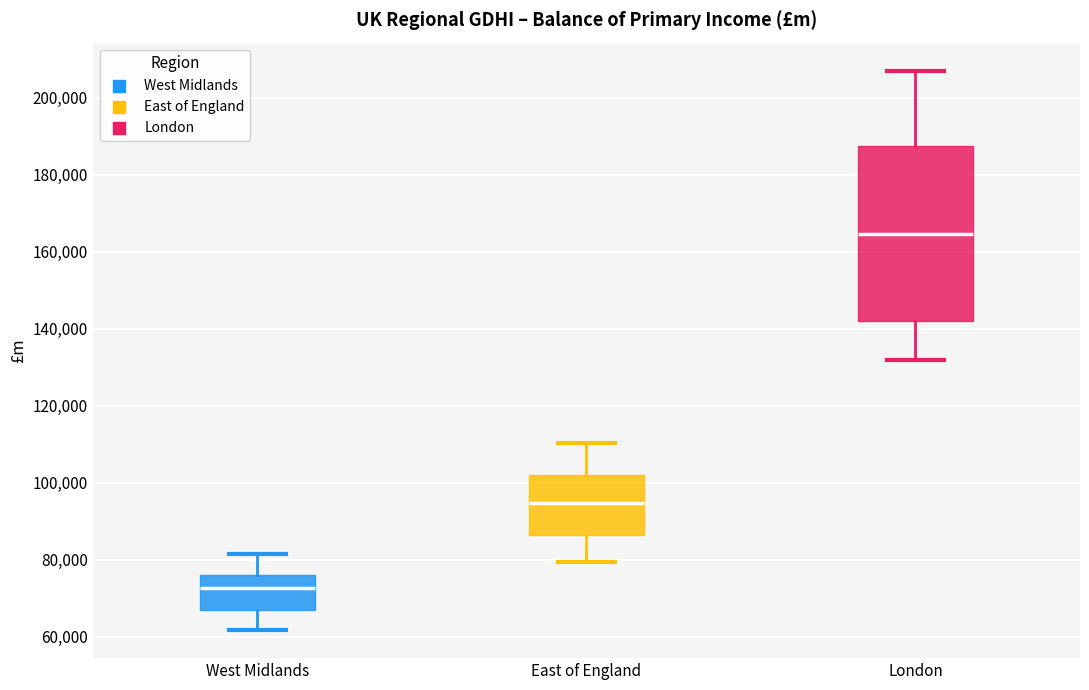

Reading left to right, read every box against the y-axis: the position of its median line, the range the box covers, and the ends of its whiskers. The values are not printed on the chart, so give them approximately, as read against the axis.

West Midlands: median 72000, box 66000 to 76000, whiskers 62000 to 82000
East of England: median 94000, box 86000 to 102000, whiskers 80000 to 110000
London: median 164000, box 142000 to 188000, whiskers 132000 to 208000